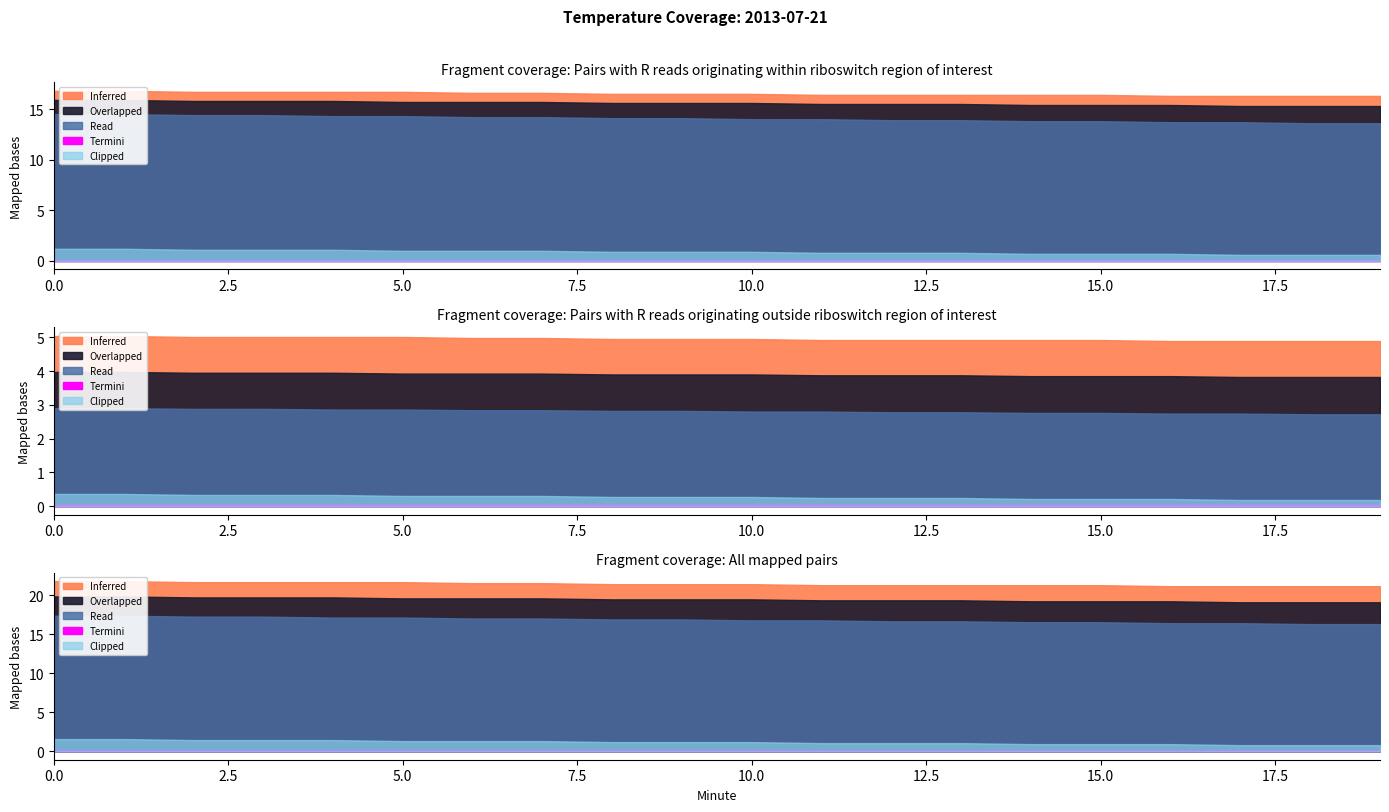

True or false: Overlapped has more than 0 interior local peaks.

False